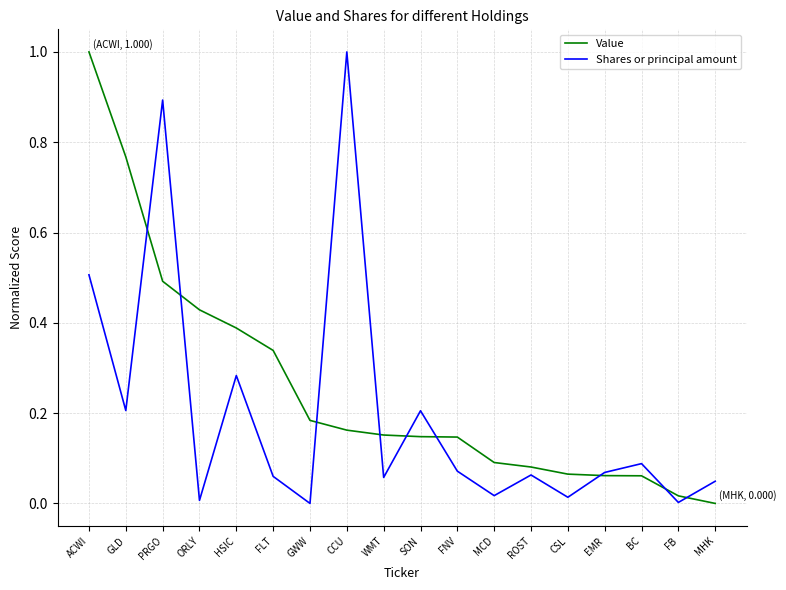

Is it true that Value equals 0.1 at SON?

True